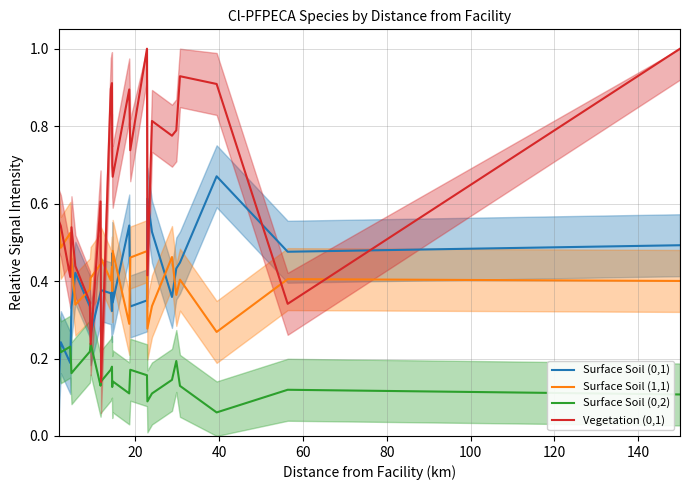

Rank the series by their maximum value, from highest to lowest.

Vegetation (0,1), Surface Soil (0,1), Surface Soil (1,1), Surface Soil (0,2)